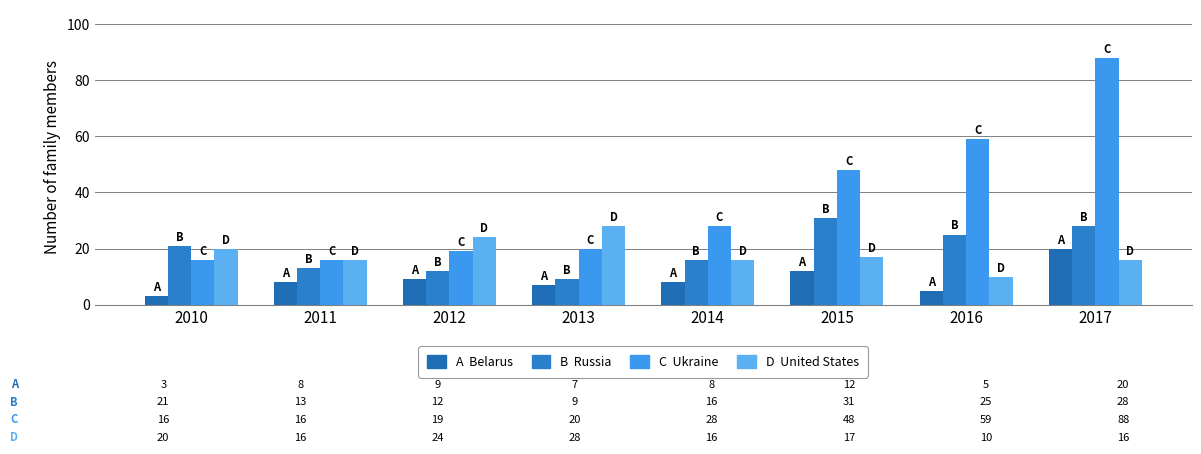

How many bars are there in each group?

4